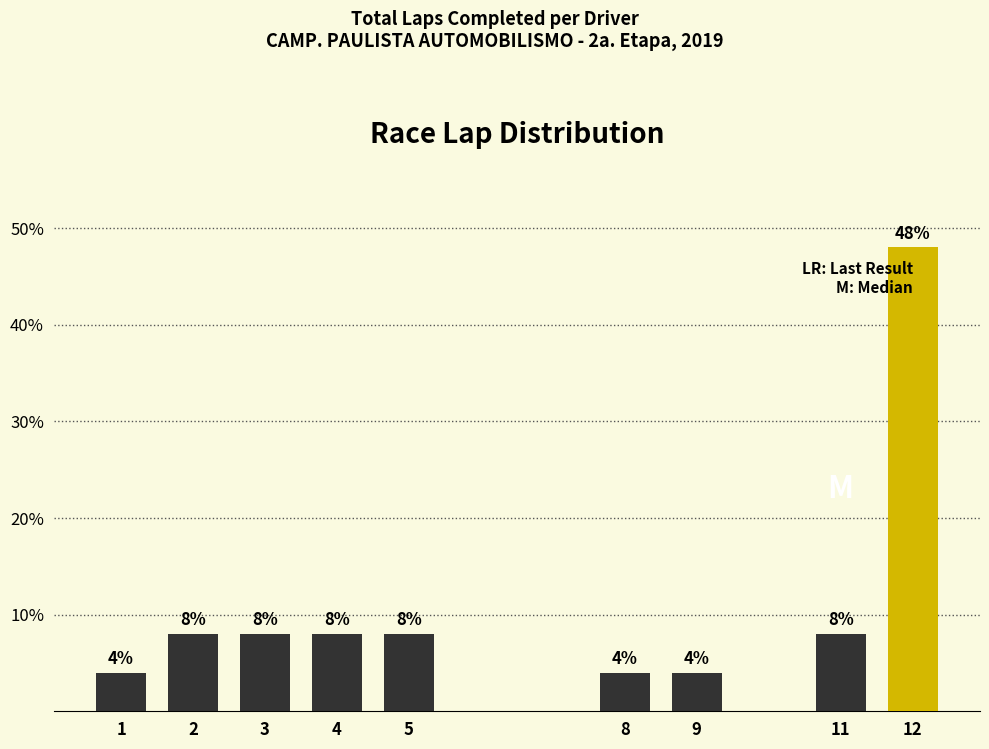

Reading right to left, list all the values displayed in this chart.

12=48	11=8	9=4	8=4	5=8	4=8	3=8	2=8	1=4